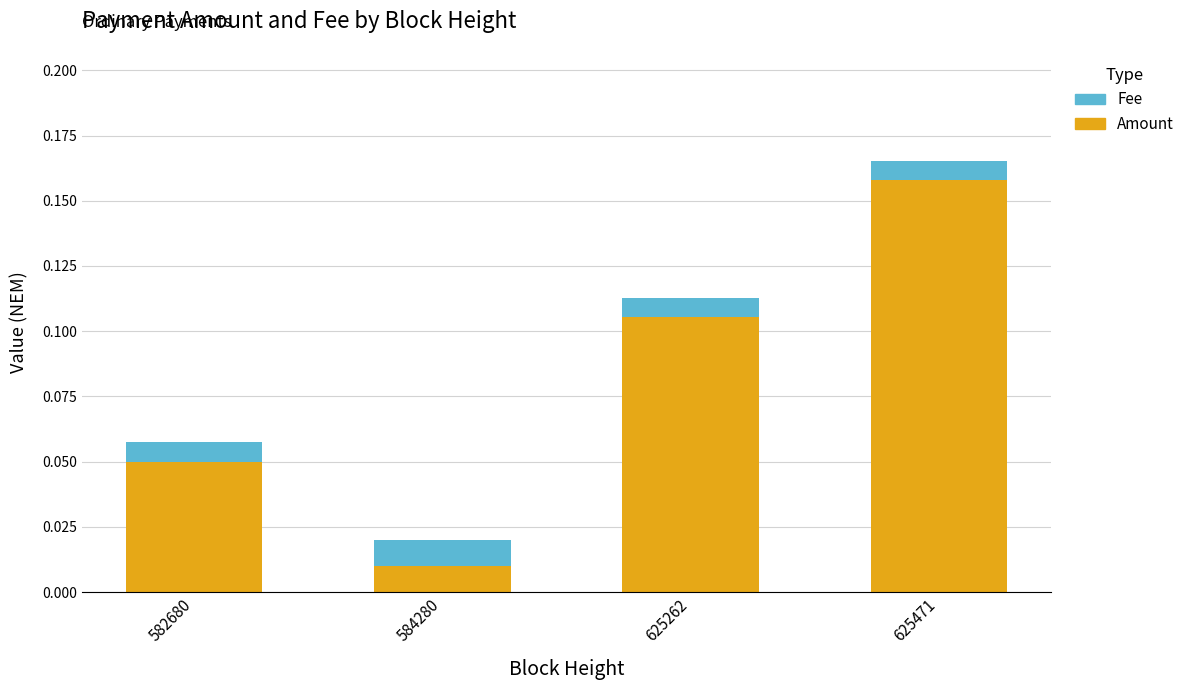

Rank the categories by Amount value from highest to lowest.

625471, 625262, 582680, 584280